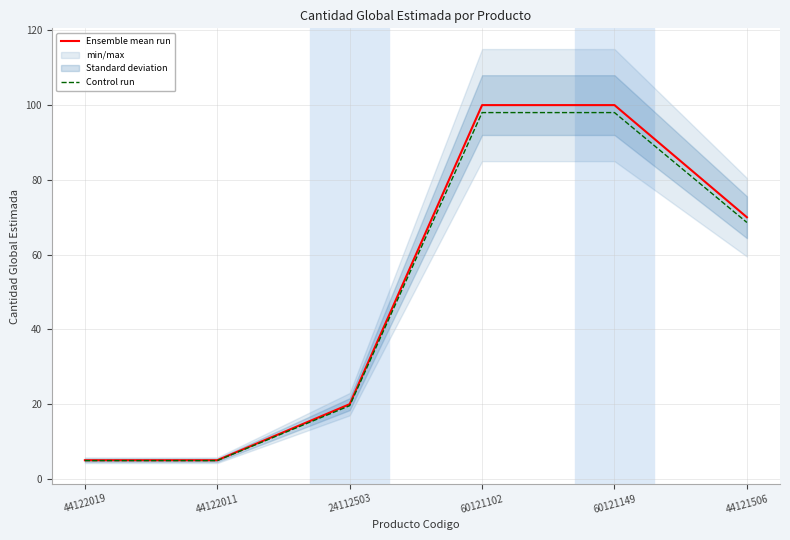

What is the value of the Control run point at the 6th from the left?

68.6